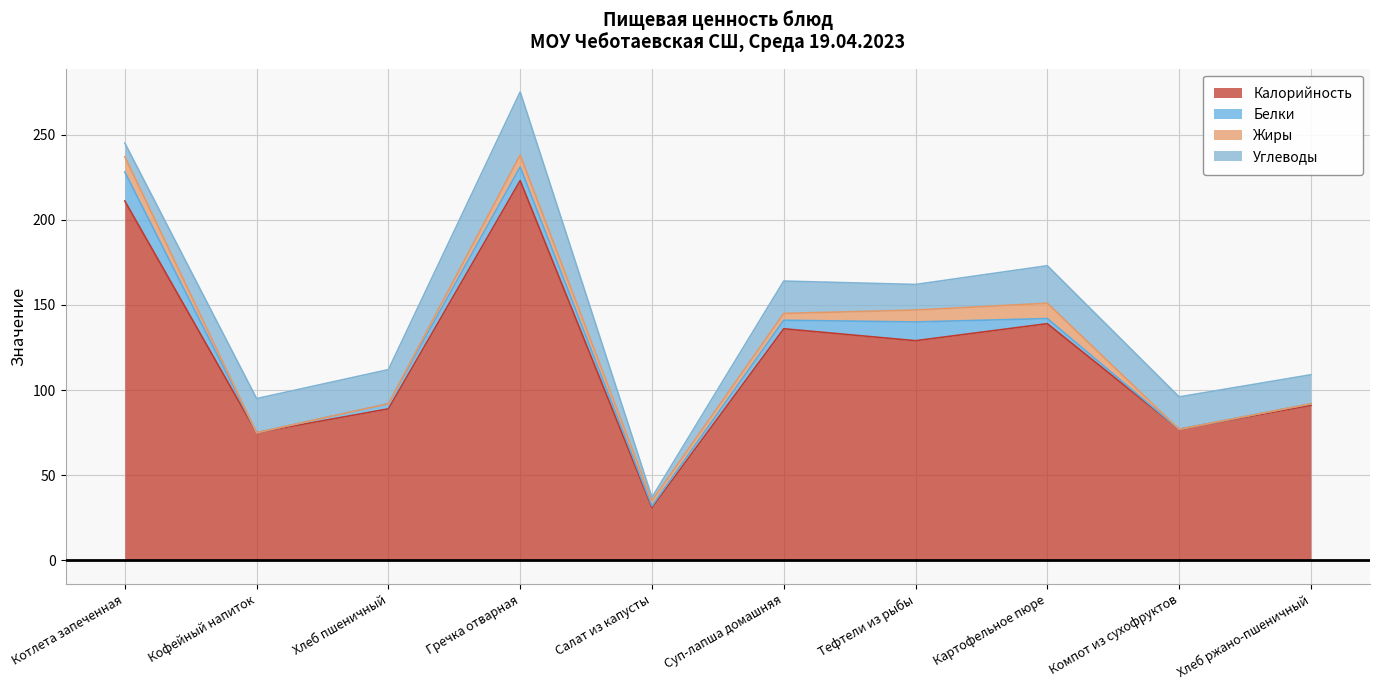

Where do Белки and Углеводы first cross each other?

Котлета запеченная and Кофейный напиток